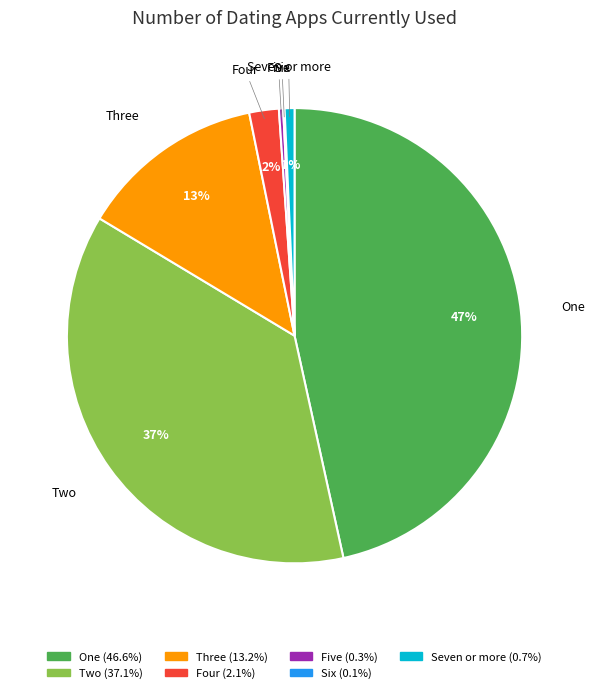

To the nearest percent, what percentage of the pie is Three?

13%